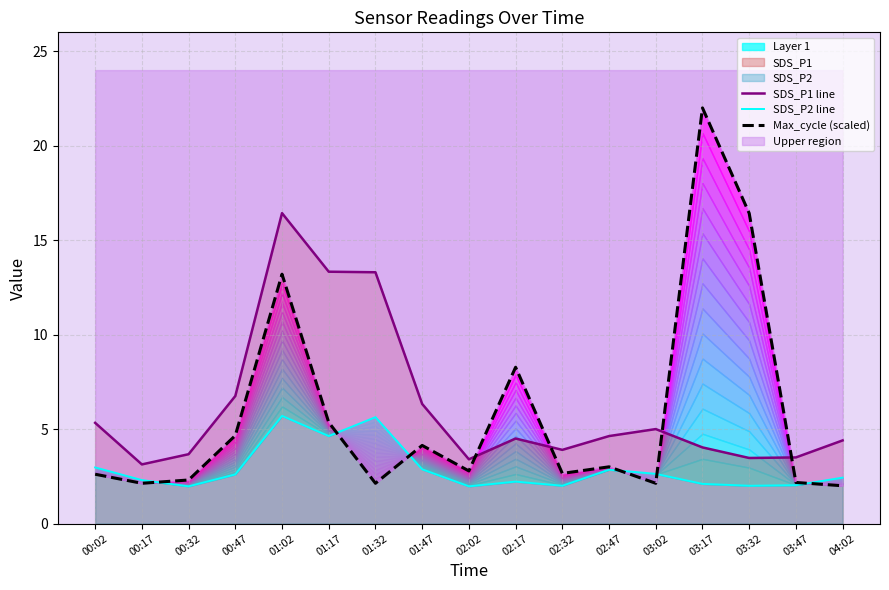

Where does the SDS_P2 line series first go above 2?

00:02